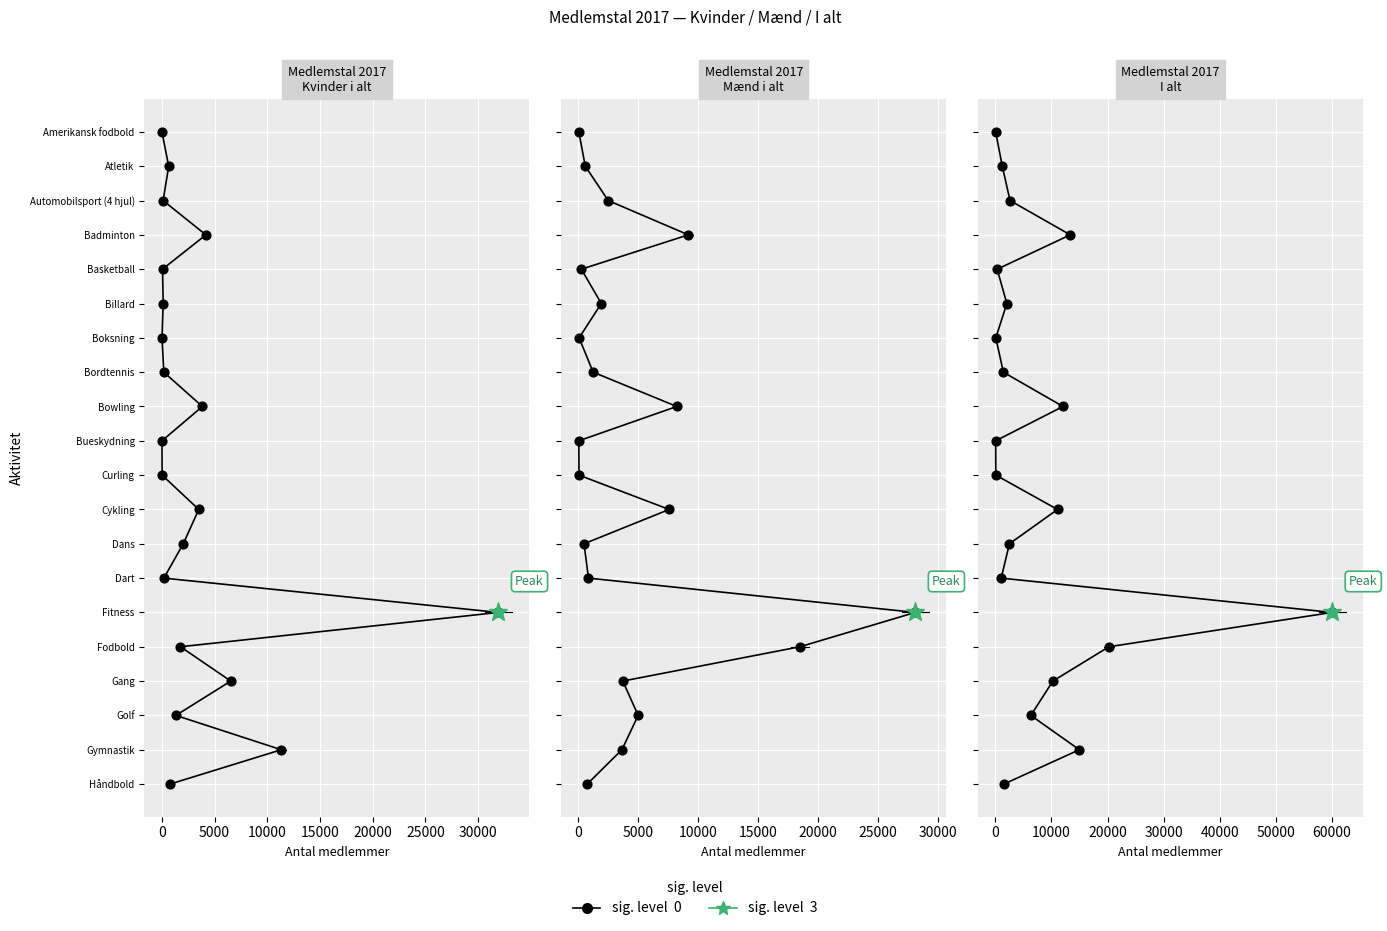

What is the total value across all series at 10000?

6